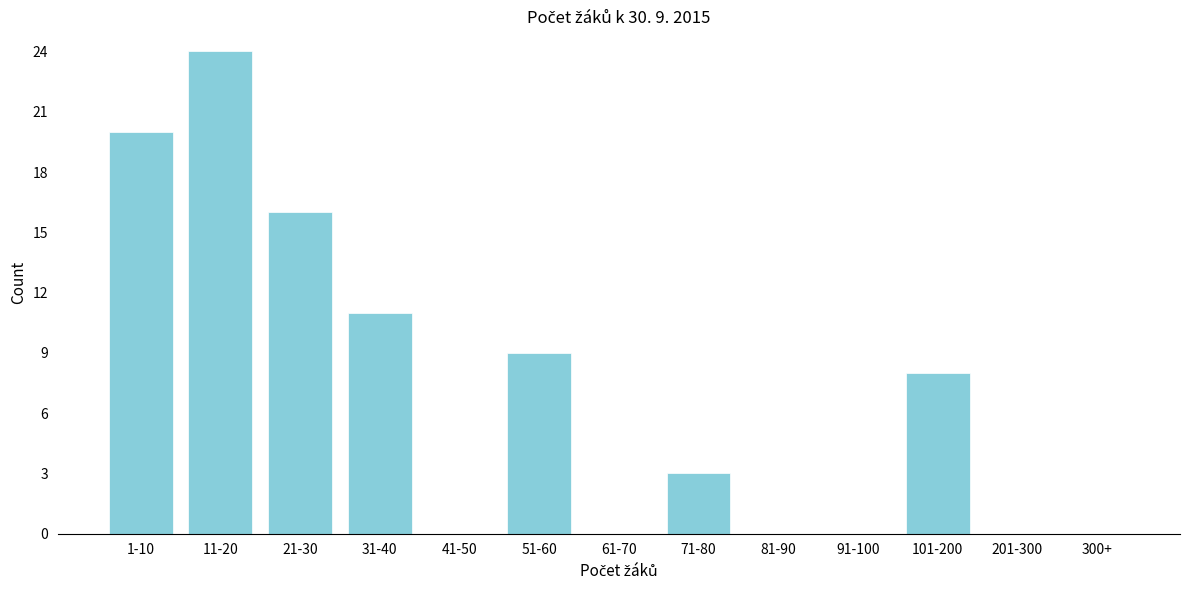

Reading left to right, extract all data points from this chart.

1-10=20	11-20=24	21-30=16	31-40=11	41-50=0	51-60=9	61-70=0	71-80=3	81-90=0	91-100=0	101-200=8	201-300=0	300+=0